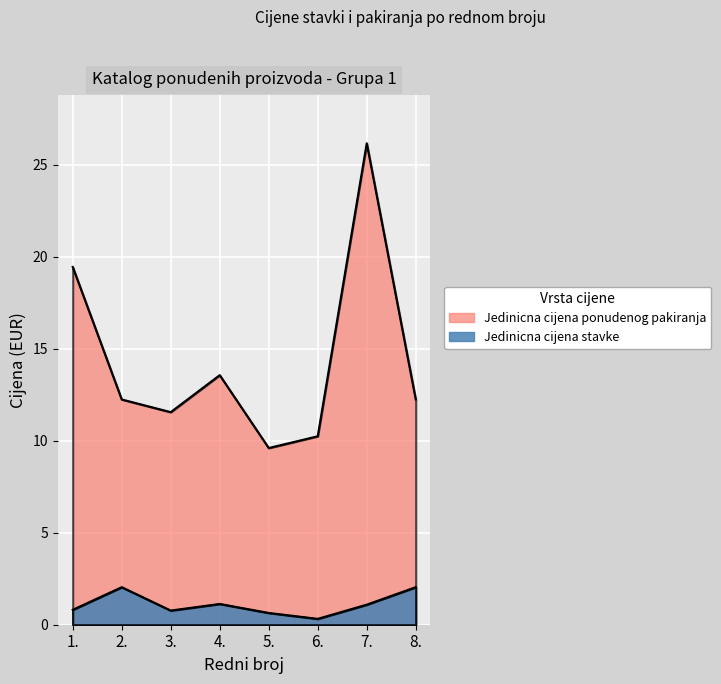

Rank the series by their maximum value, from highest to lowest.

Jedinicna cijena ponudenog pakiranja, Jedinicna cijena stavke